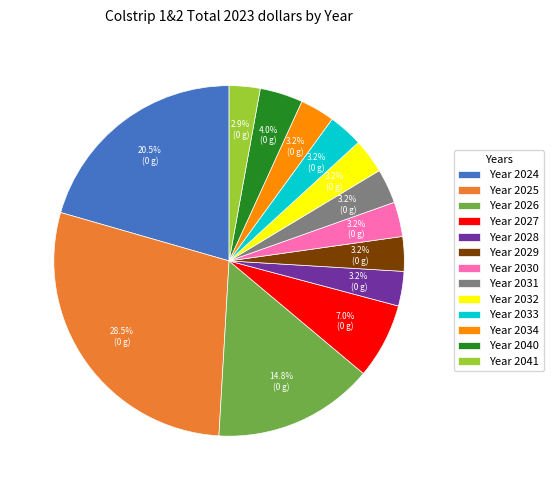

Does Year 2031 account for over 50% of the chart?

No